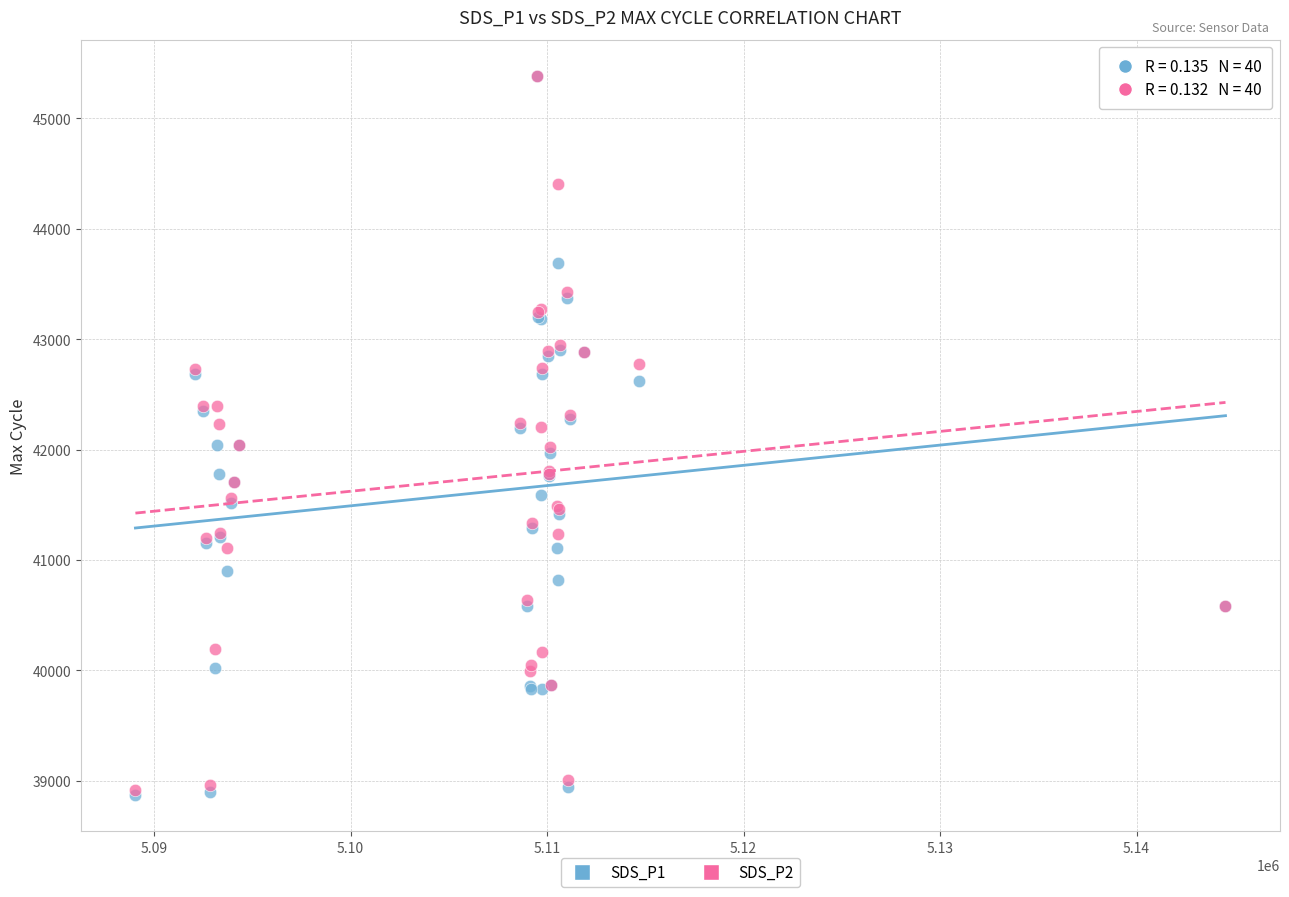

What are all the series names shown in the legend?

SDS_P1, SDS_P2